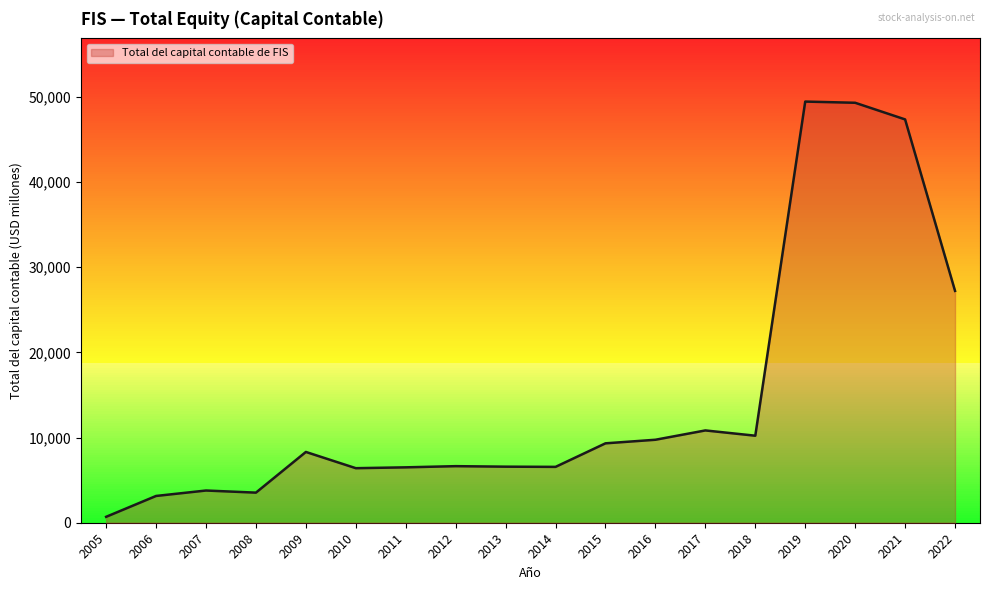

How many lines are shown in the chart?

1